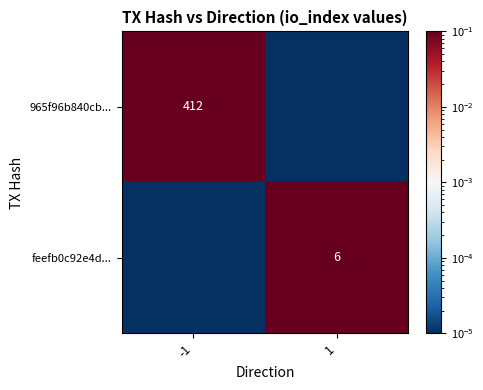

At which label does 965f96b840cb... reach its peak?

-1